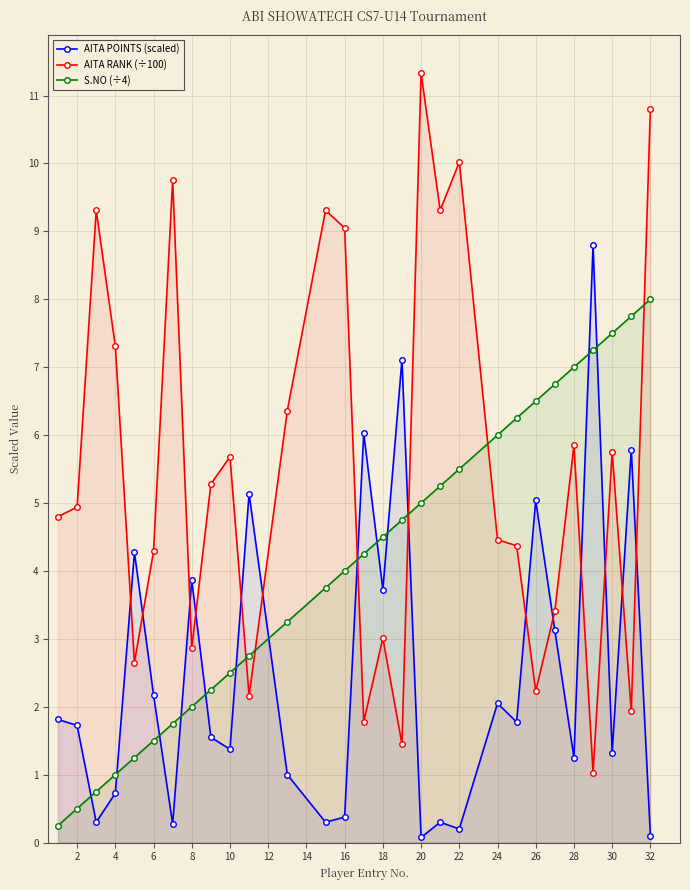

Rank the series at 2 from highest to lowest value.

AITA RANK (÷100), AITA POINTS (scaled), S.NO (÷4)